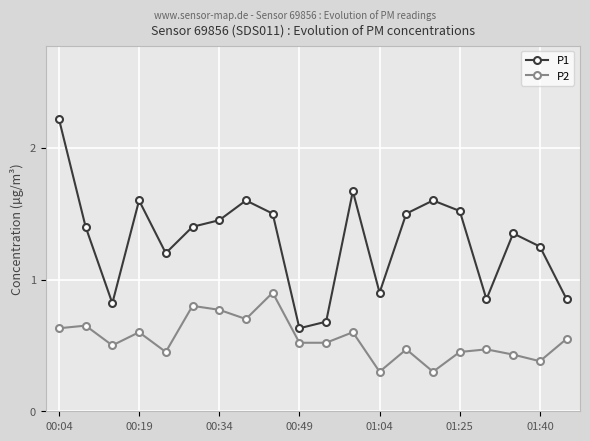

List the series in order of their peak value, highest first.

P1, P2